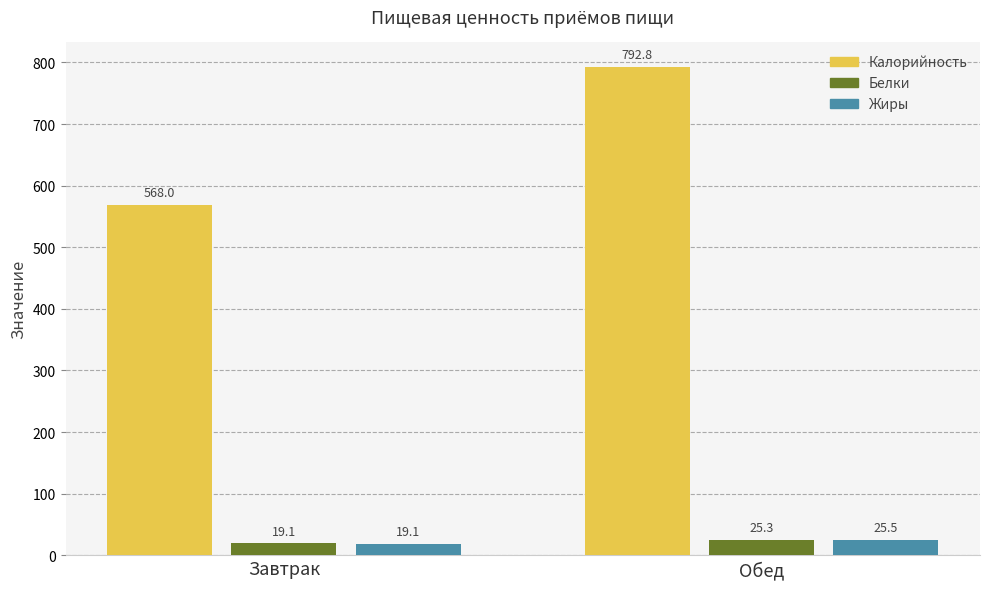

What is the label of the 1st bar from the left?

Завтрак